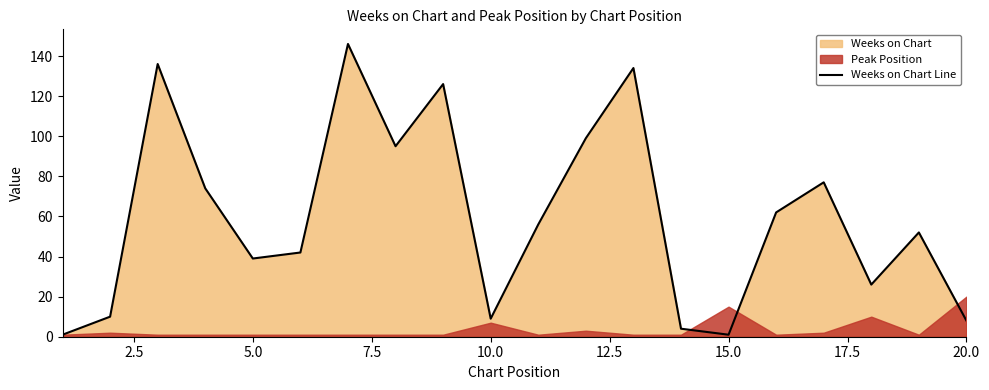

True or false: Weeks on Chart Line has a value of 14 at 10.0.

False